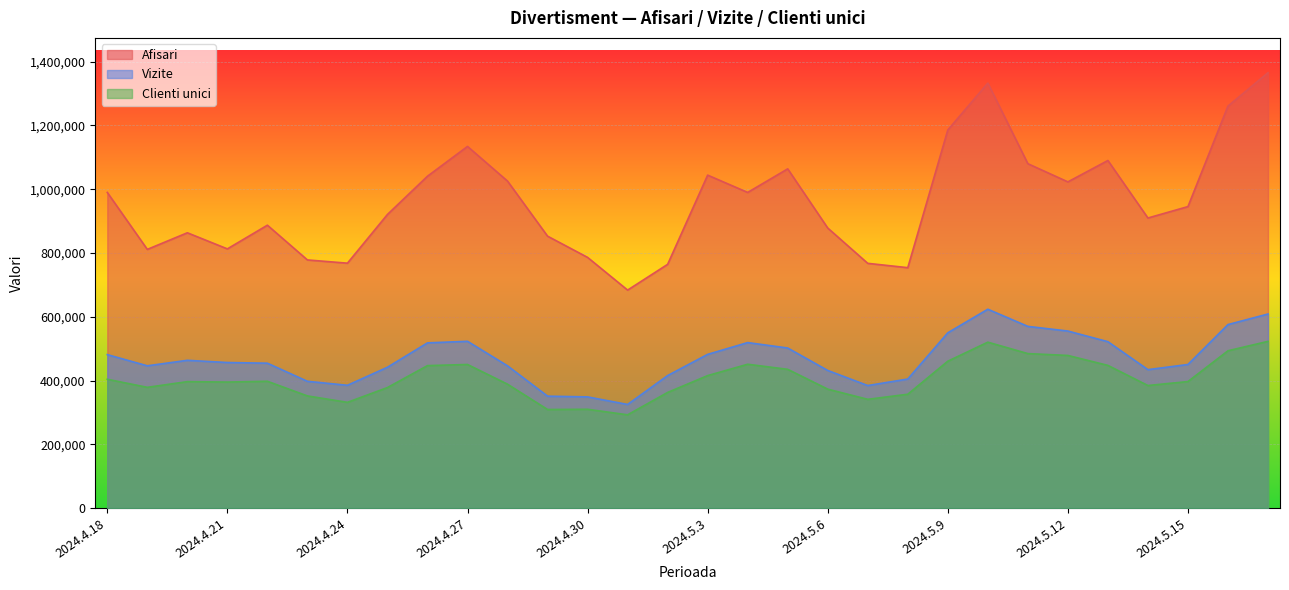

What are all the series names shown in the legend?

Afisari, Vizite, Clienti unici